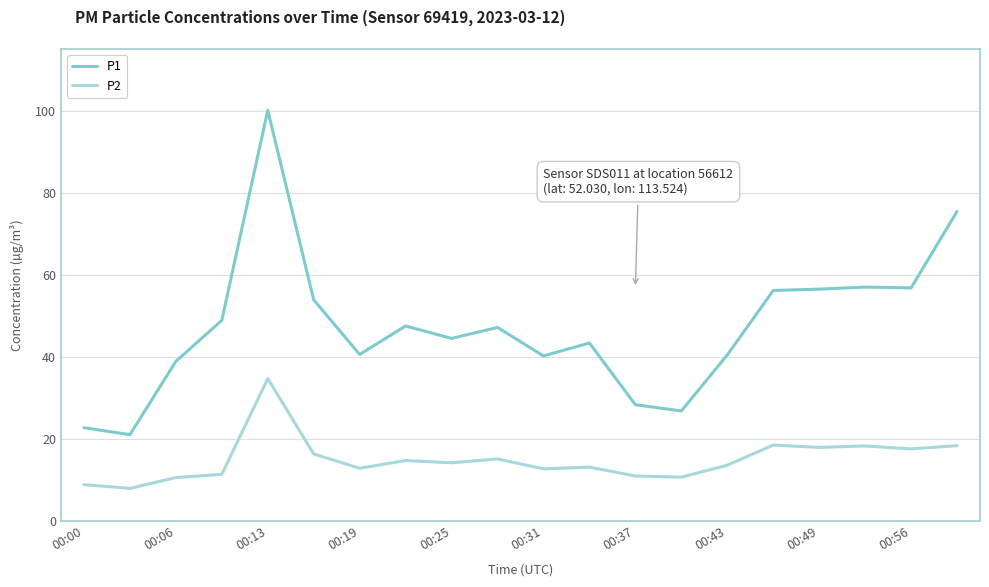

What are all the series names shown in the legend?

P1, P2